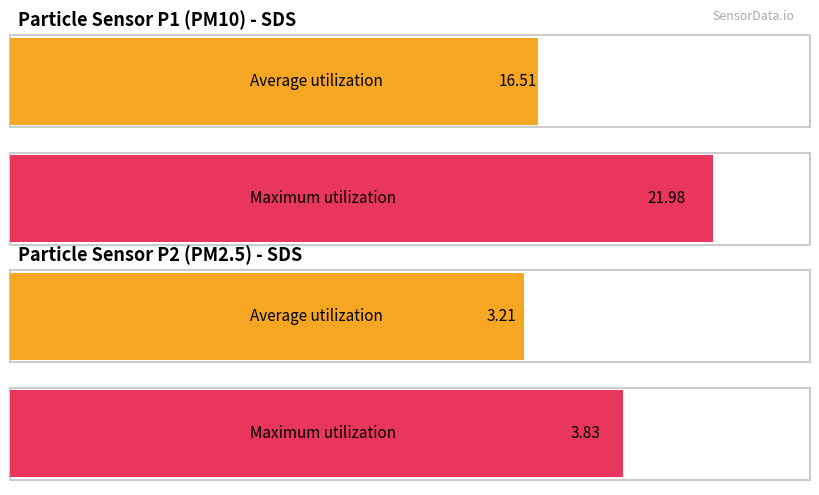

List the series in order of their peak value, highest first.

SDS_P1, SDS_P2